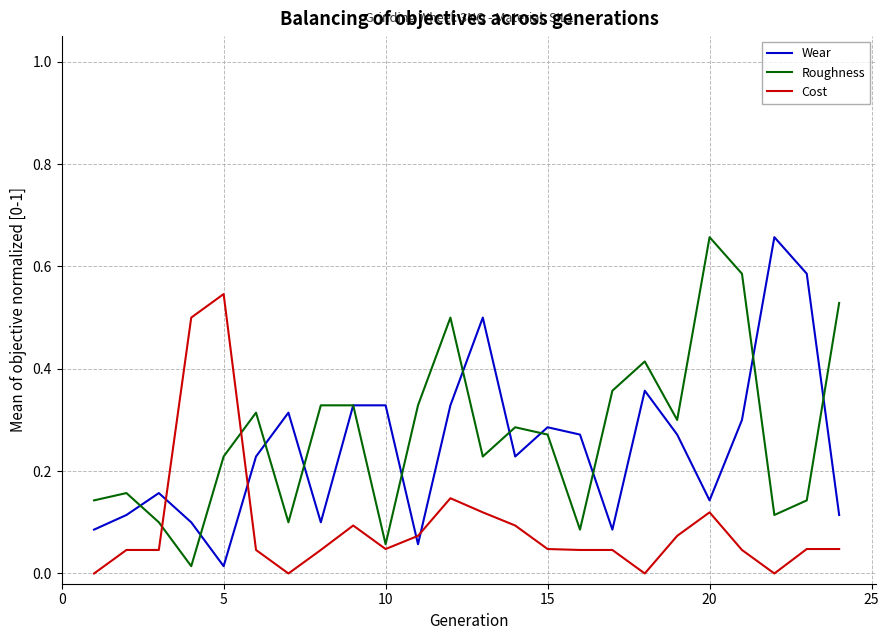

True or false: Wear and Cost intersect in this chart.

True